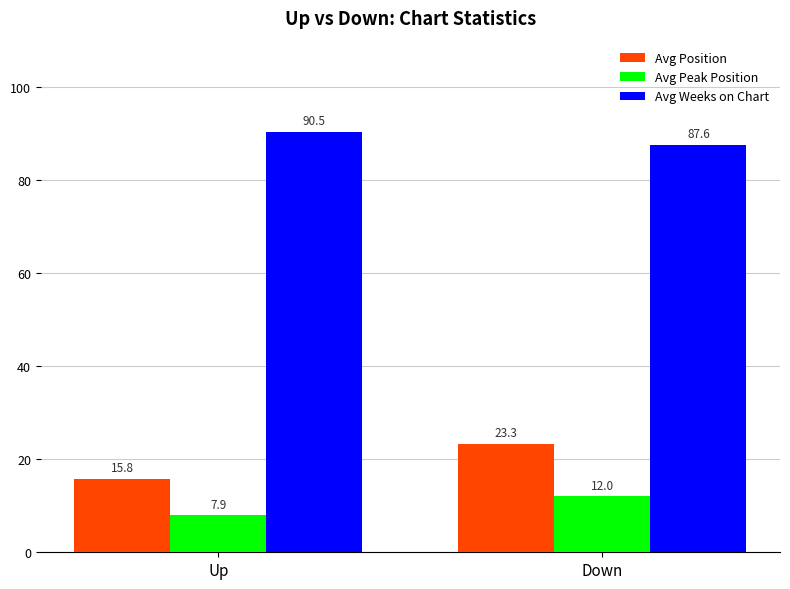

How many bars are there in each group?

3